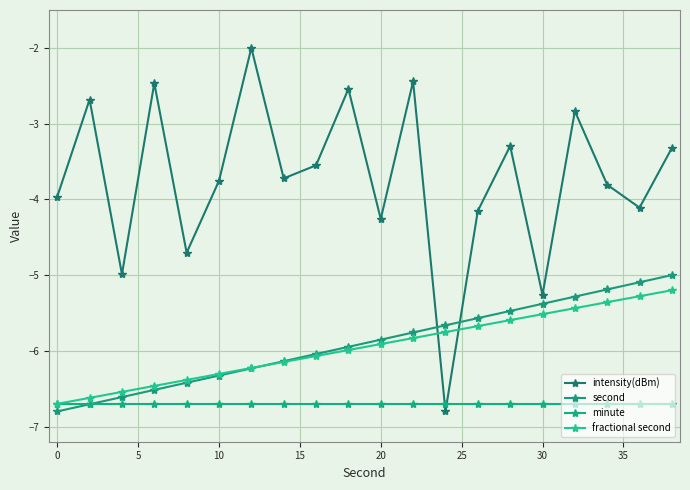

List the series in order of their peak value, lowest first.

minute, fractional second, second, intensity(dBm)